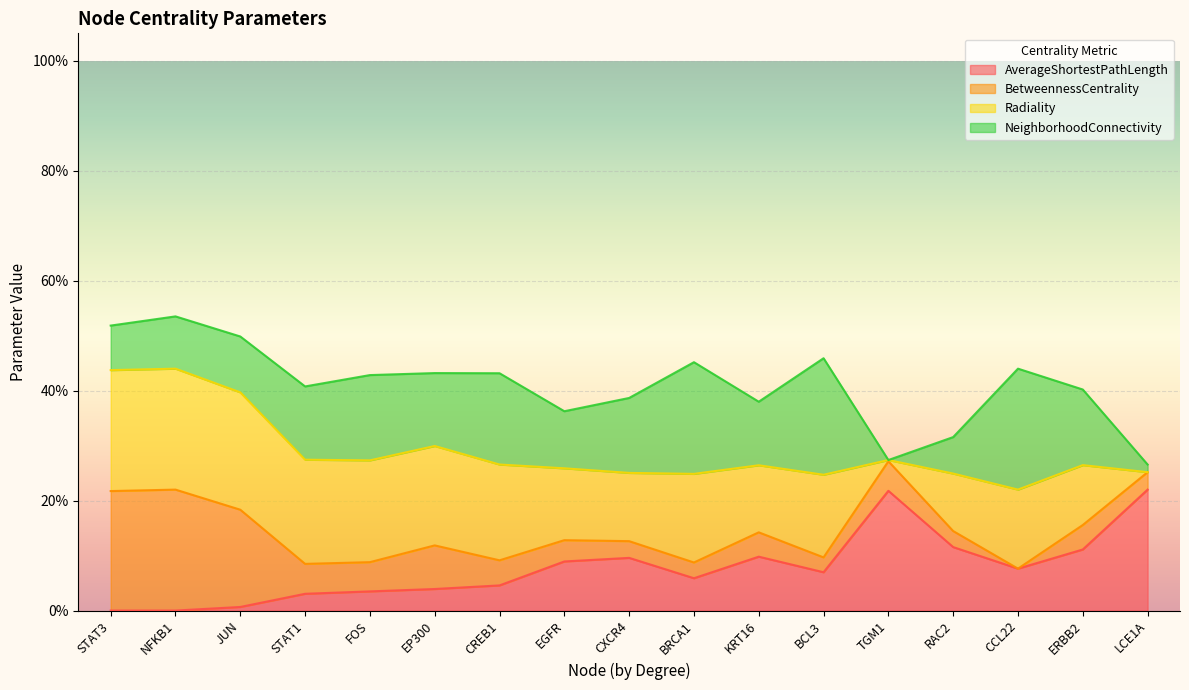

Which category has the highest value in the AverageShortestPathLength series?

LCE1A